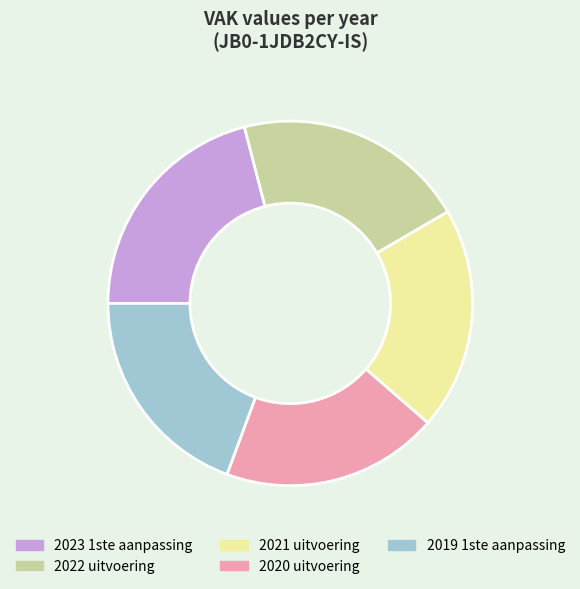

Count the number of slices in the pie.

5